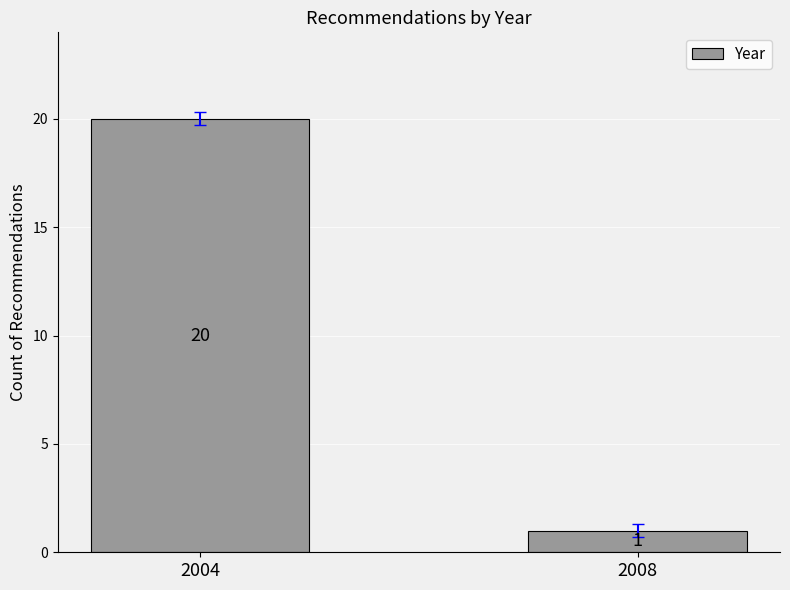

What is the sum of all values?

21